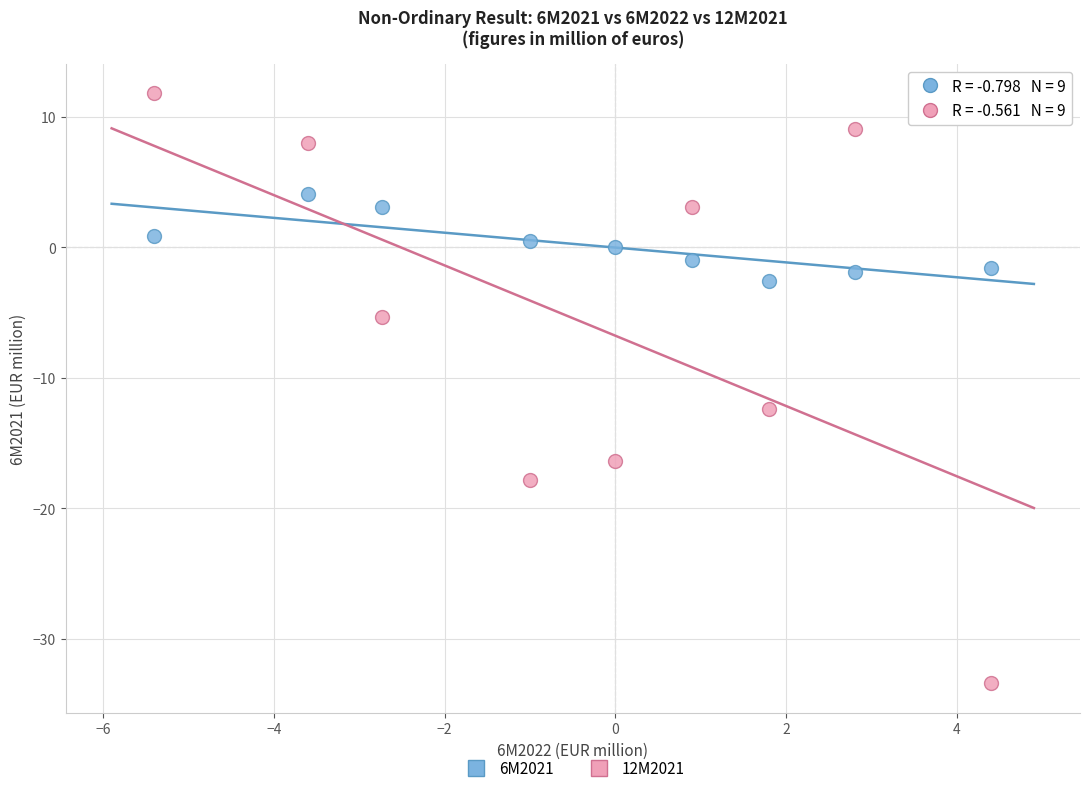

Across all data points, what is the range of X values (max minus min)?

9.8